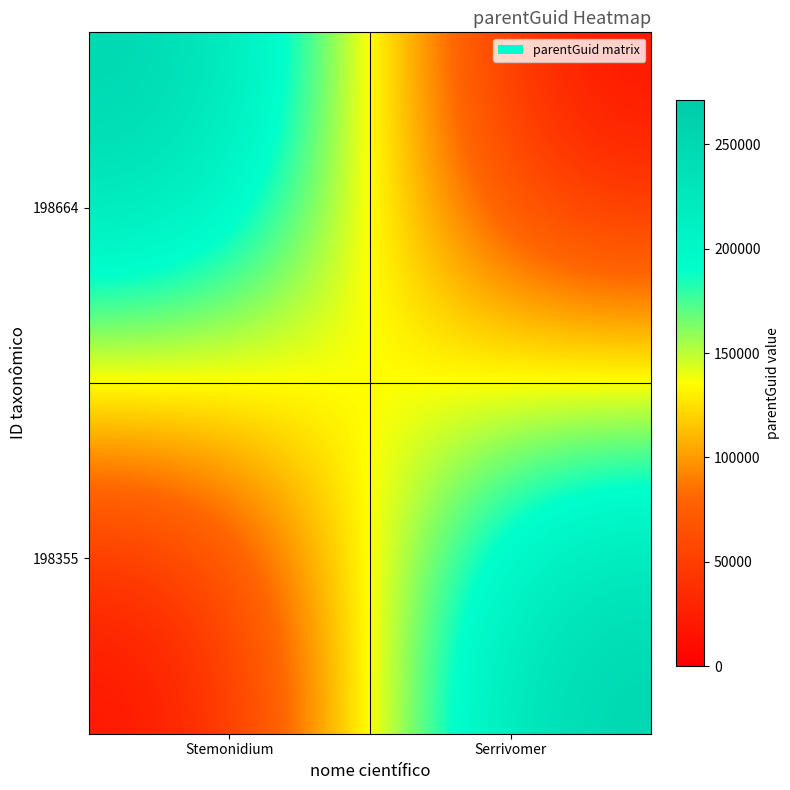

Reading right to left, extract all data points from this chart.

198664: Serrivomer=0	Stemonidium=271252
198355: Serrivomer=271252	Stemonidium=0